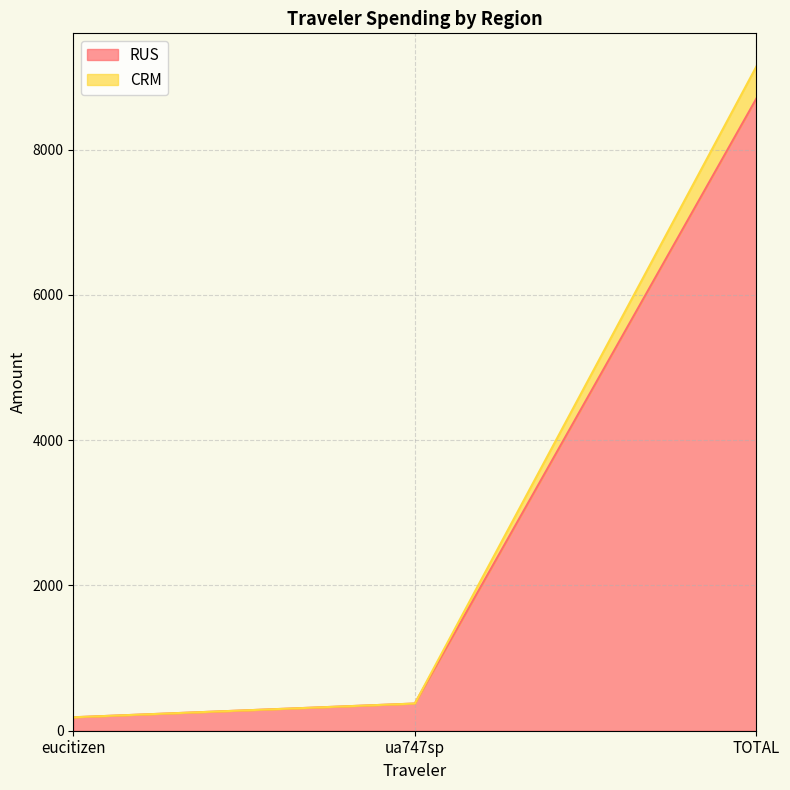

At which category is the sum across all series the highest?

TOTAL